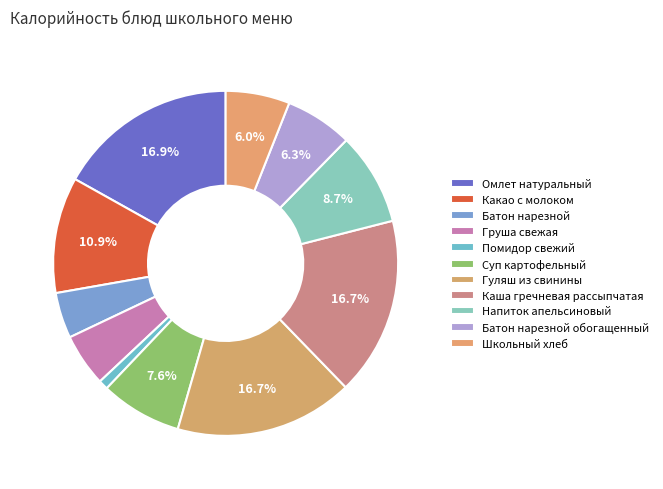

Is there a majority slice in this chart?

No